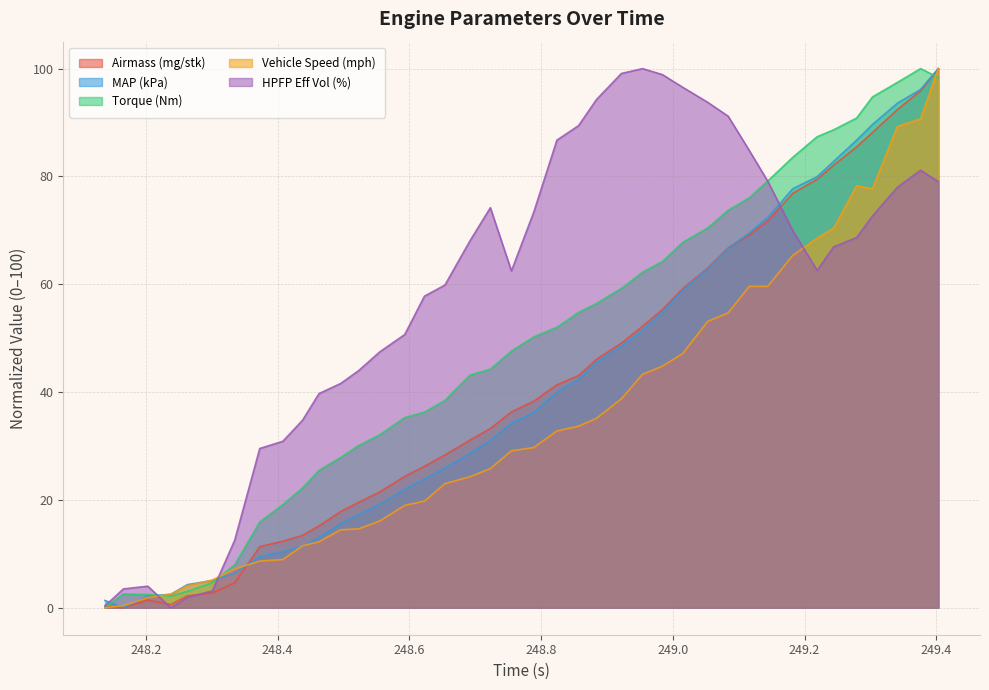

In Vehicle Speed (mph), how many points are higher than both neighbors (excluding endpoints)?

1